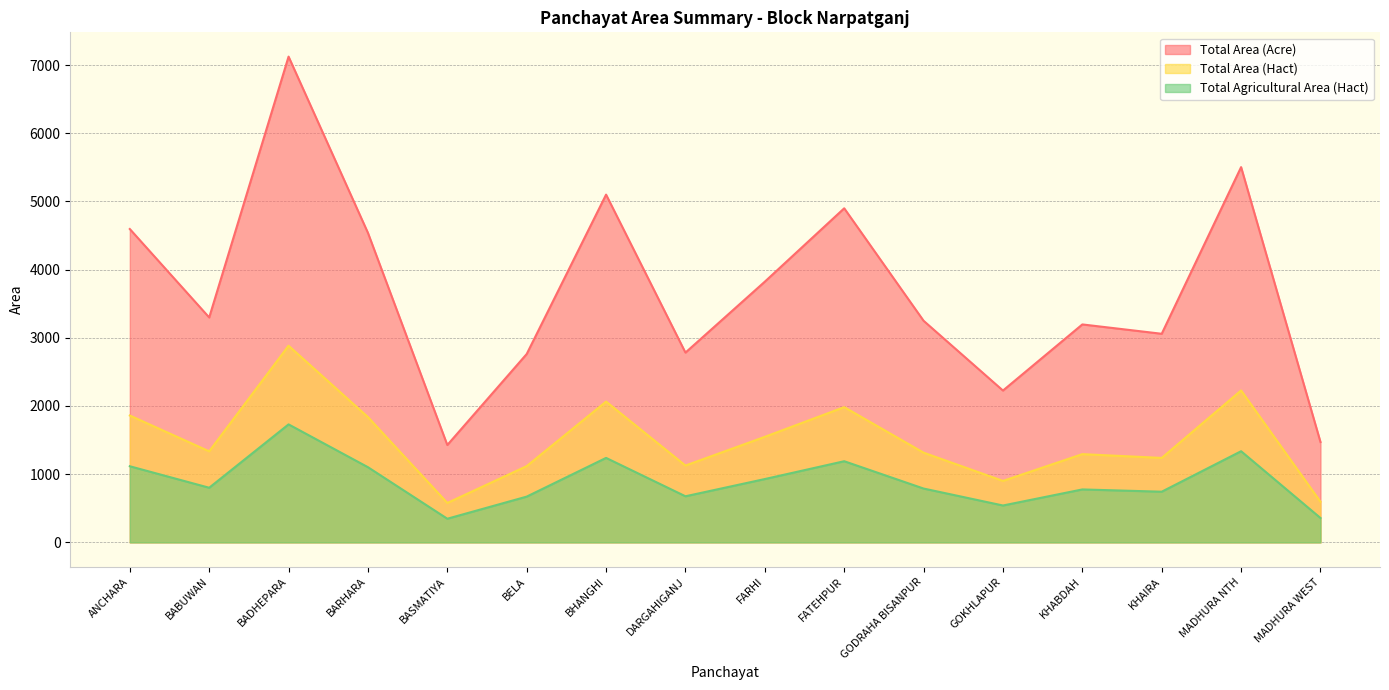

What are all the series names shown in the legend?

Total Area (Acre), Total Area (Hact), Total Agricultural Area (Hact)